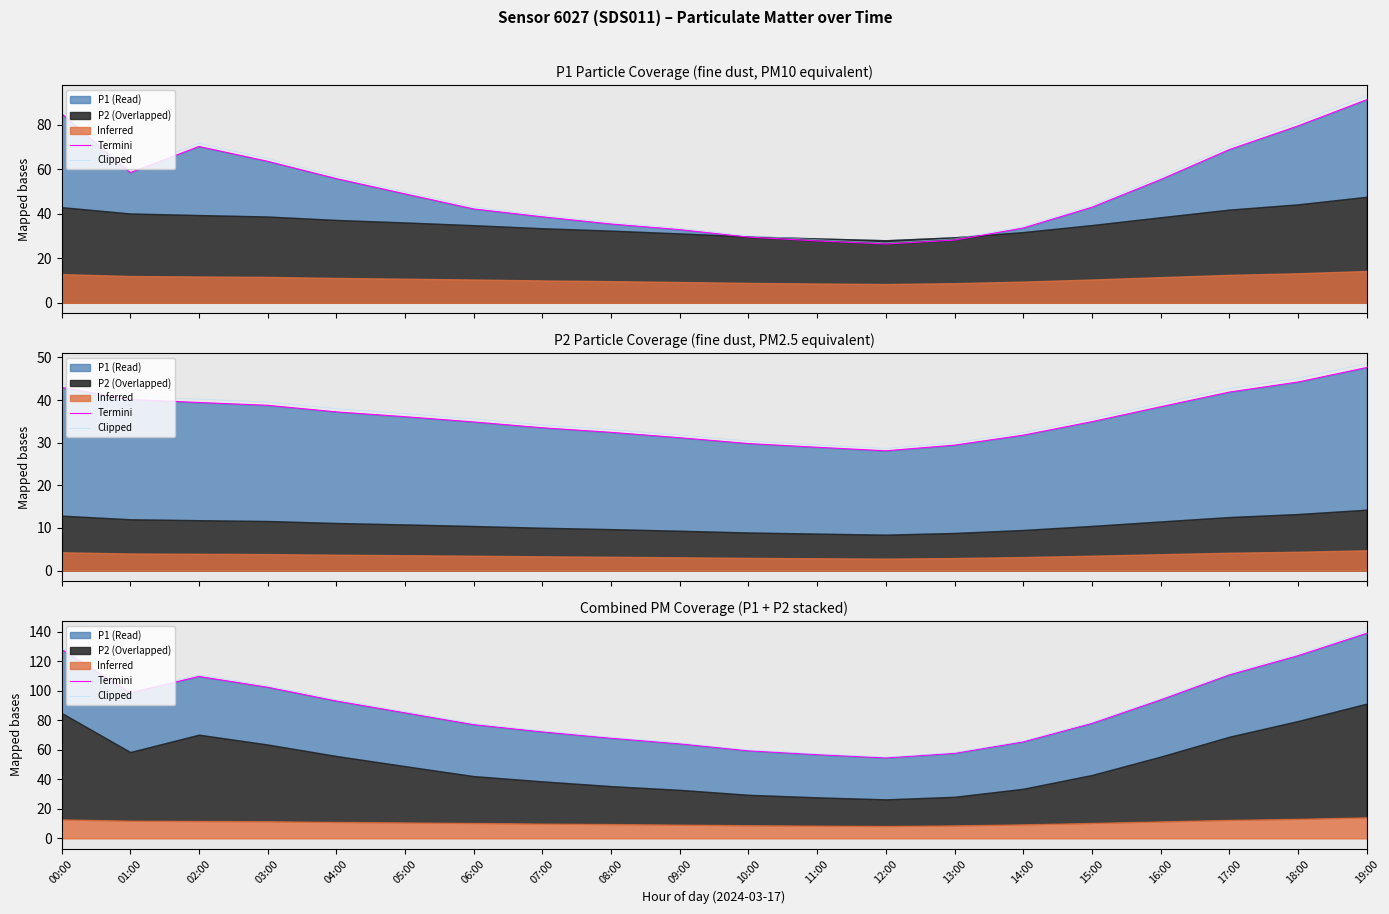

What is the value of the Clipped point at the 20th from the left?

140.2